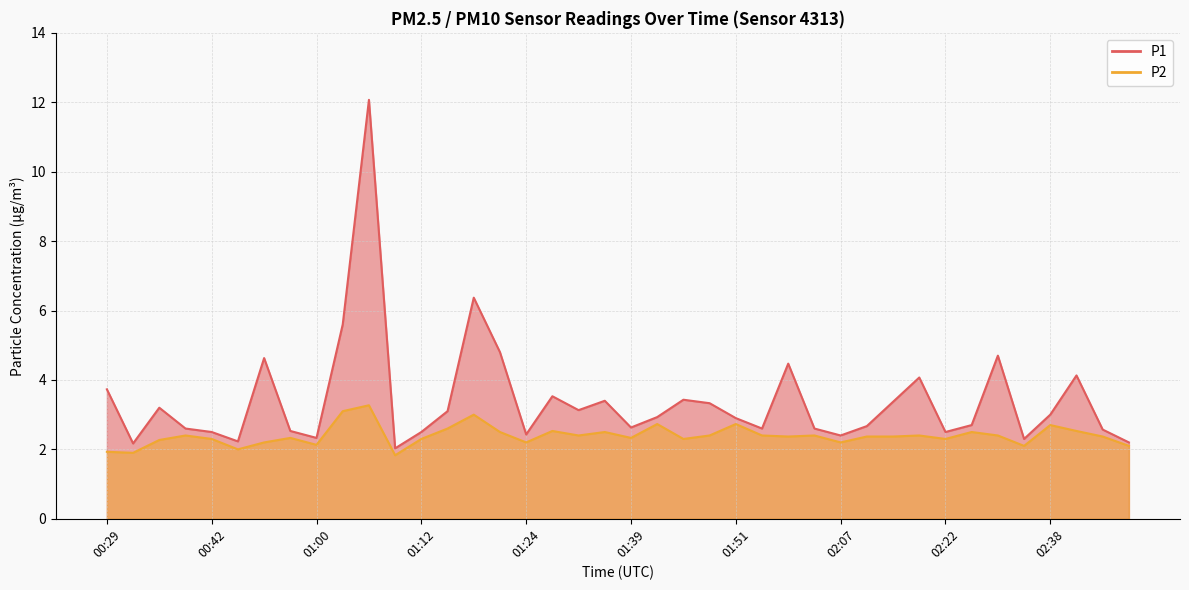

Where is the first local minimum for P1?

00:32